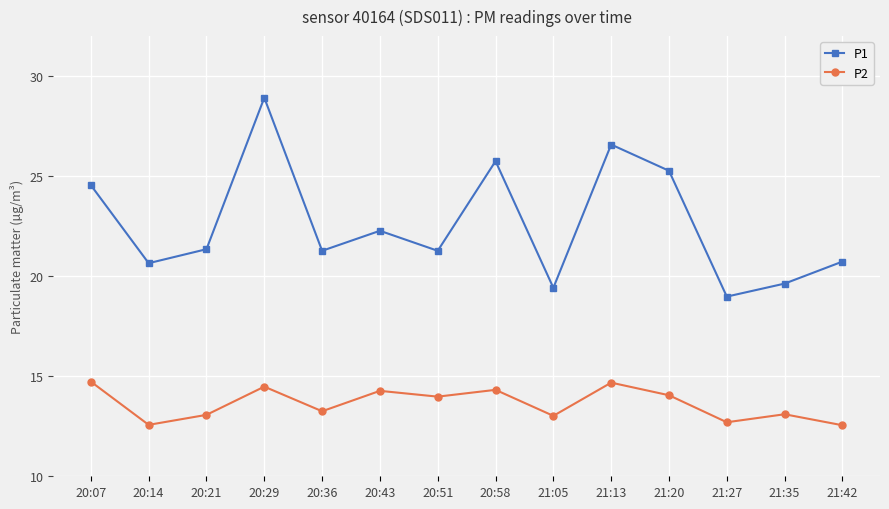

What position from the left is 20:14?

2